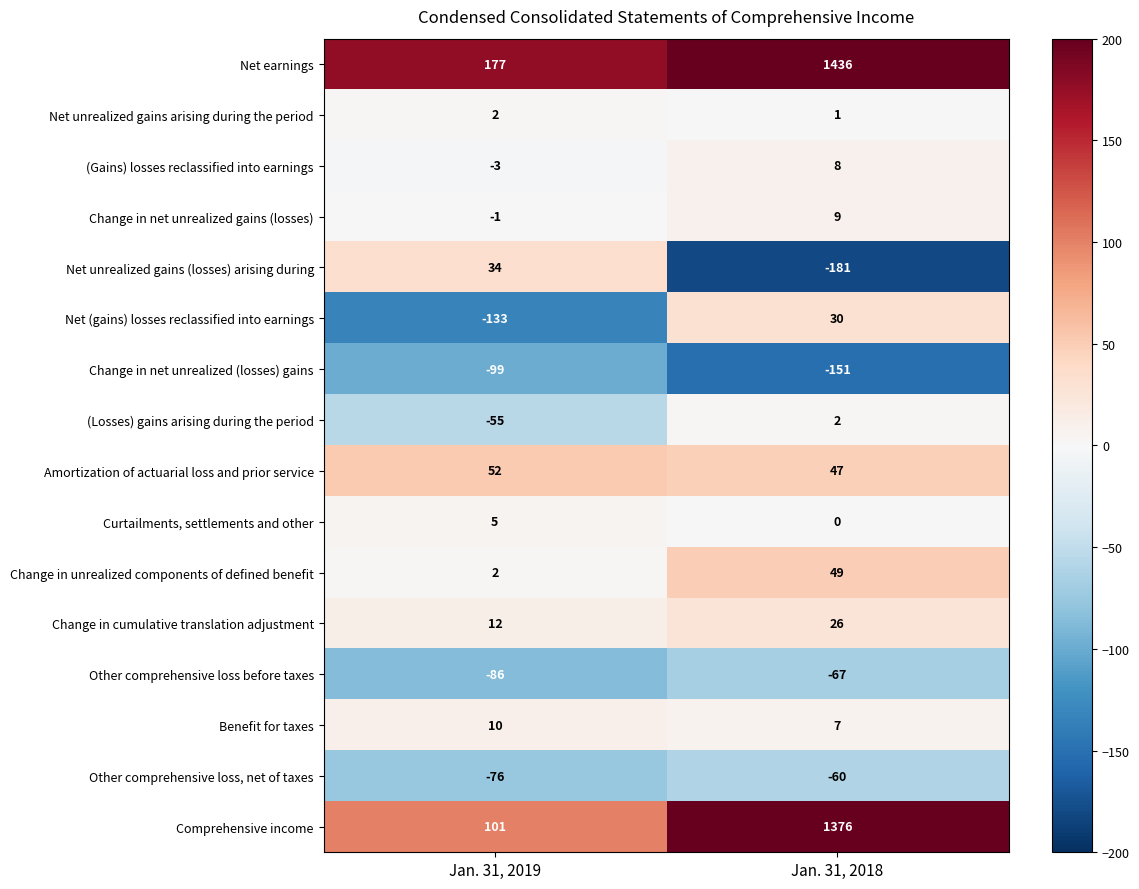

Which category has the lowest value in the Net unrealized gains arising during the period series?

Jan. 31, 2018